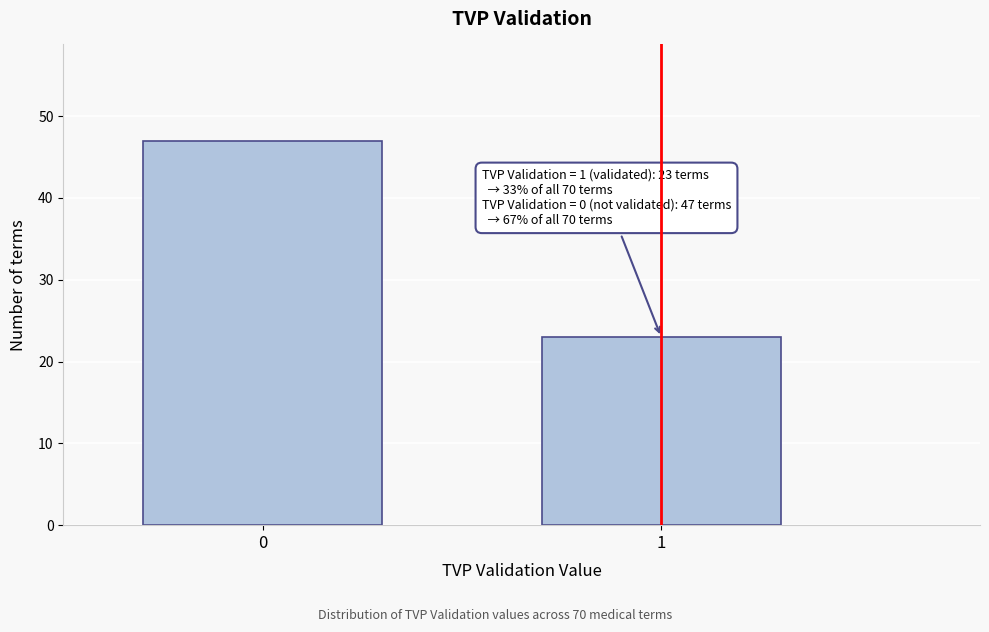

Reading right to left, list all the values displayed in this chart.

1=23	0=47